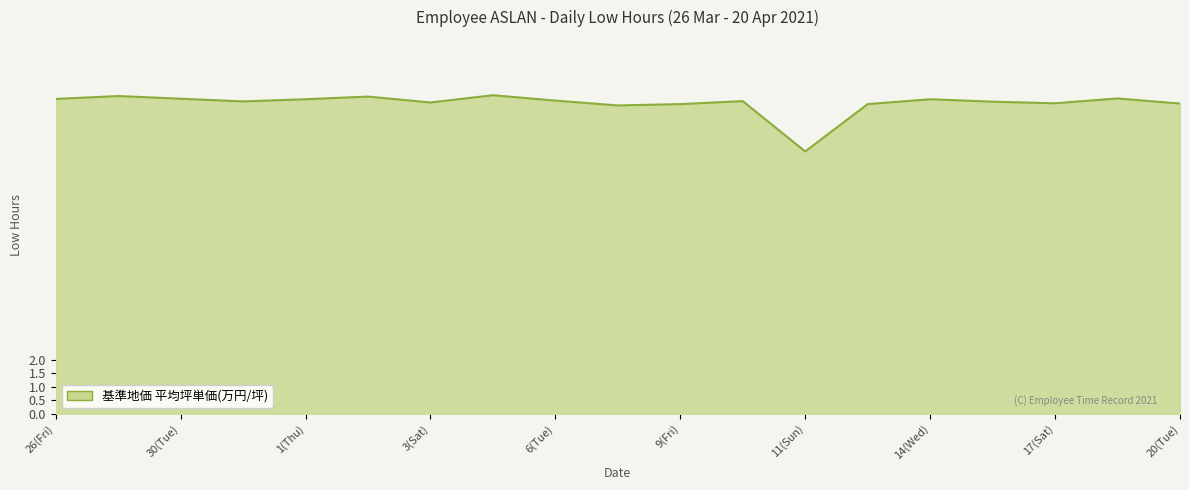

What is the smallest value displayed?

9.8